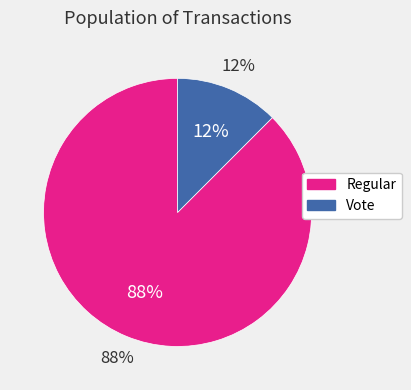

Is it true that Vote is 21% of the pie?

False